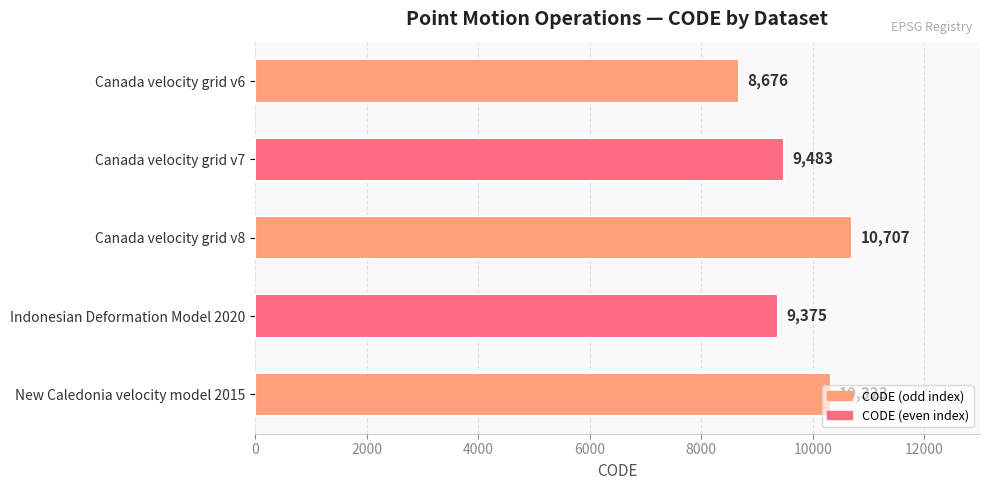

What is the ratio of the value at Canada velocity grid v6 to the value at New Caledonia velocity model 2015?

0.8